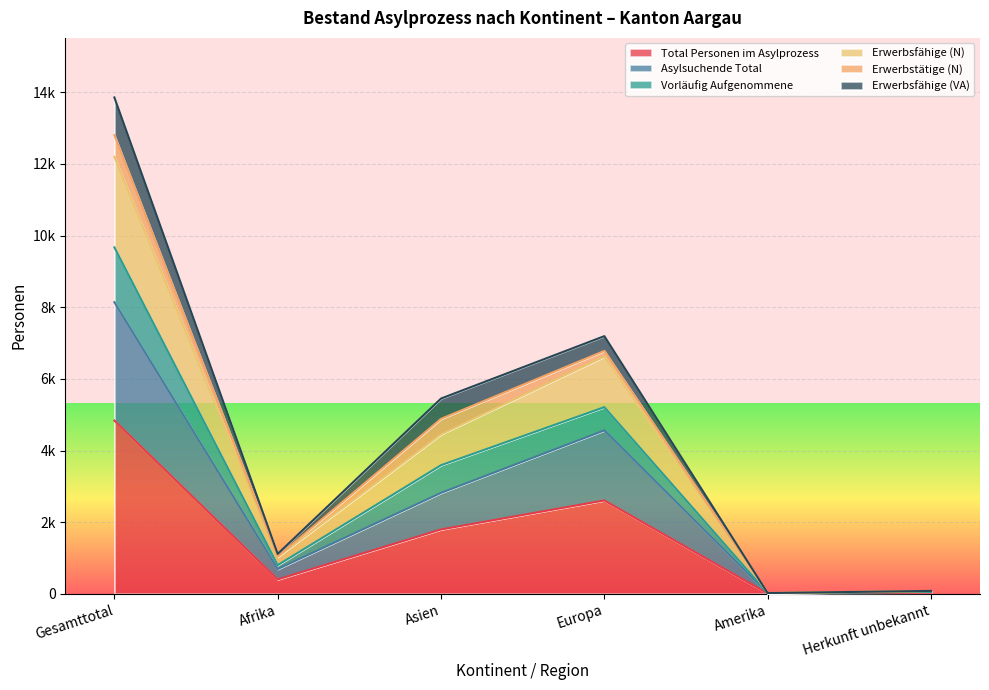

Which category has the highest value in the Asylsuchende Total series?

Gesamttotal